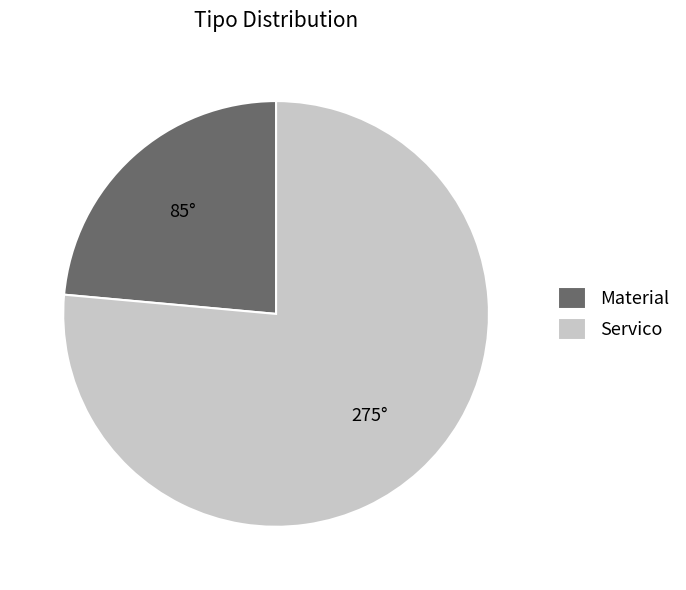

What is the largest slice in the pie chart?

Servico